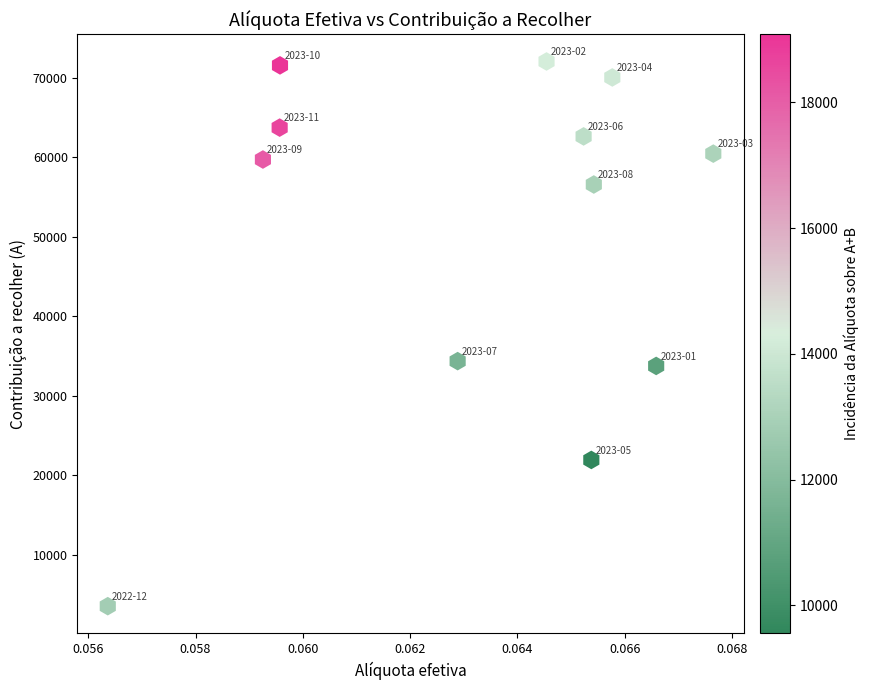

What is the average Y value?

50858.4